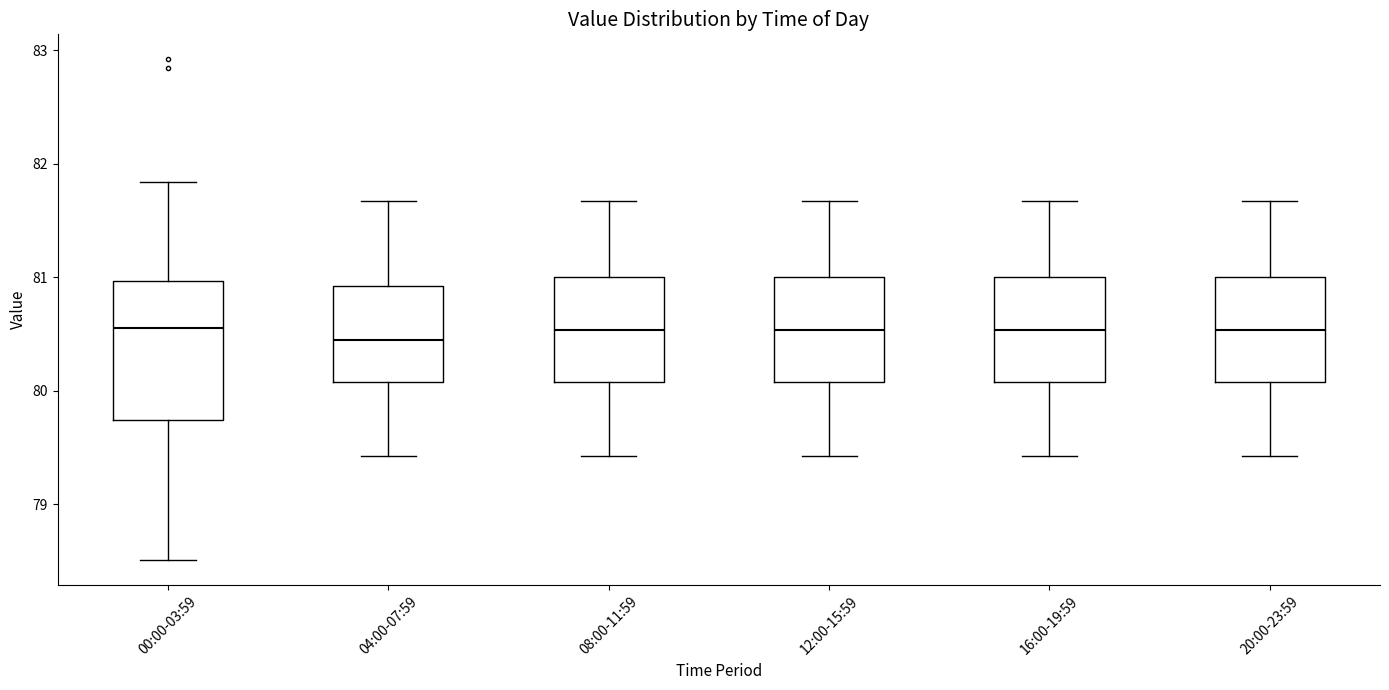

Comparing the boxes themselves (not the whiskers), which one is the tallest?

00:00-03:59